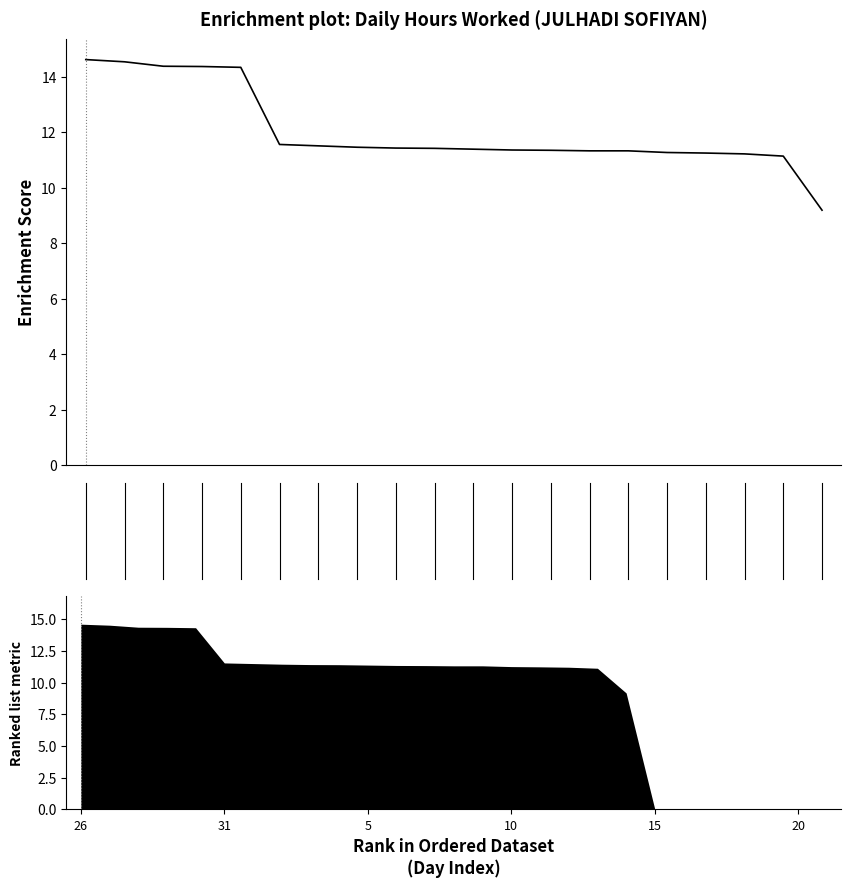

Does the chart display data point markers on the line(s)?

No